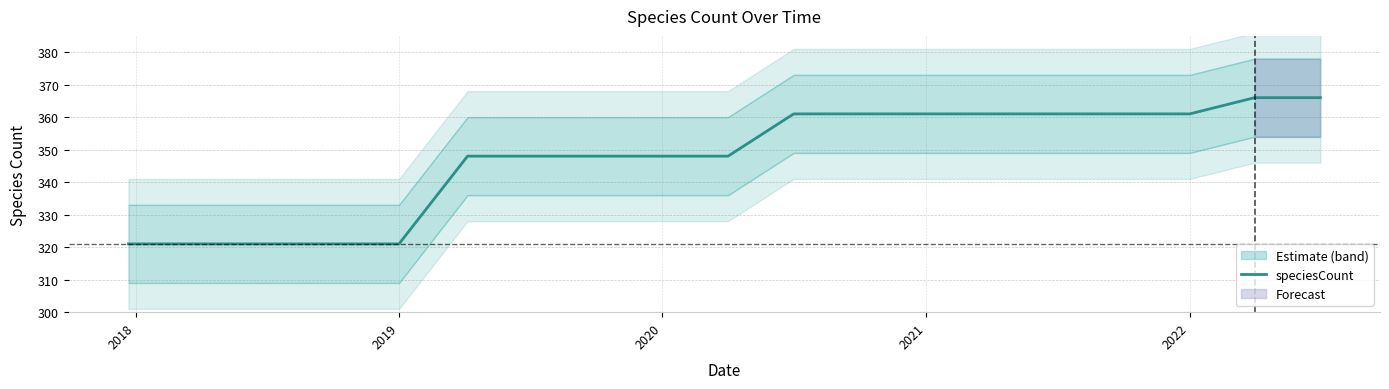

Does the chart display data point markers on the line(s)?

No